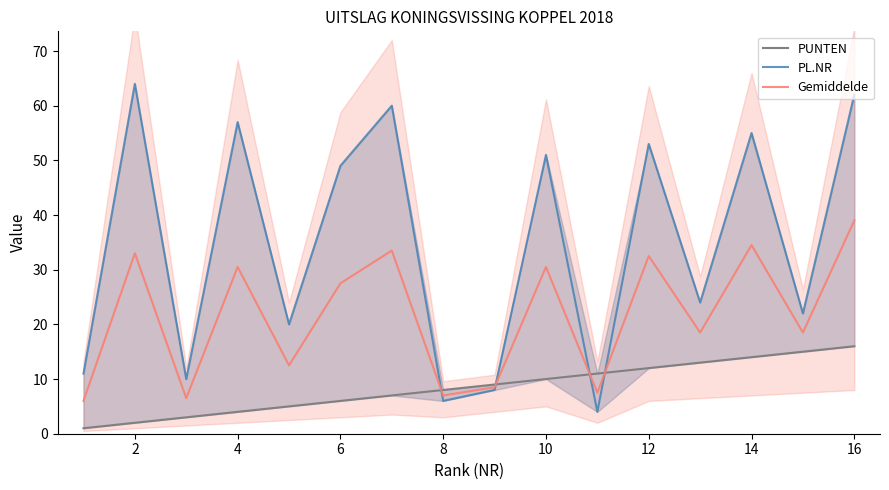

What are all the series names shown in the legend?

PUNTEN, PL.NR, Gemiddelde